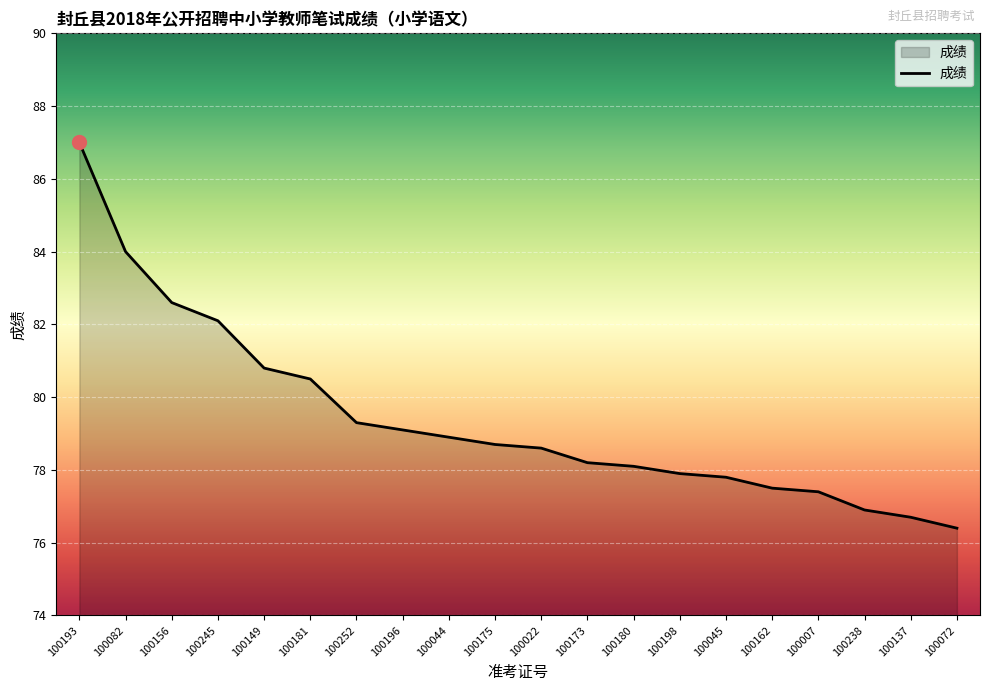

What is the difference between the values at 100245 and 100173?

3.9